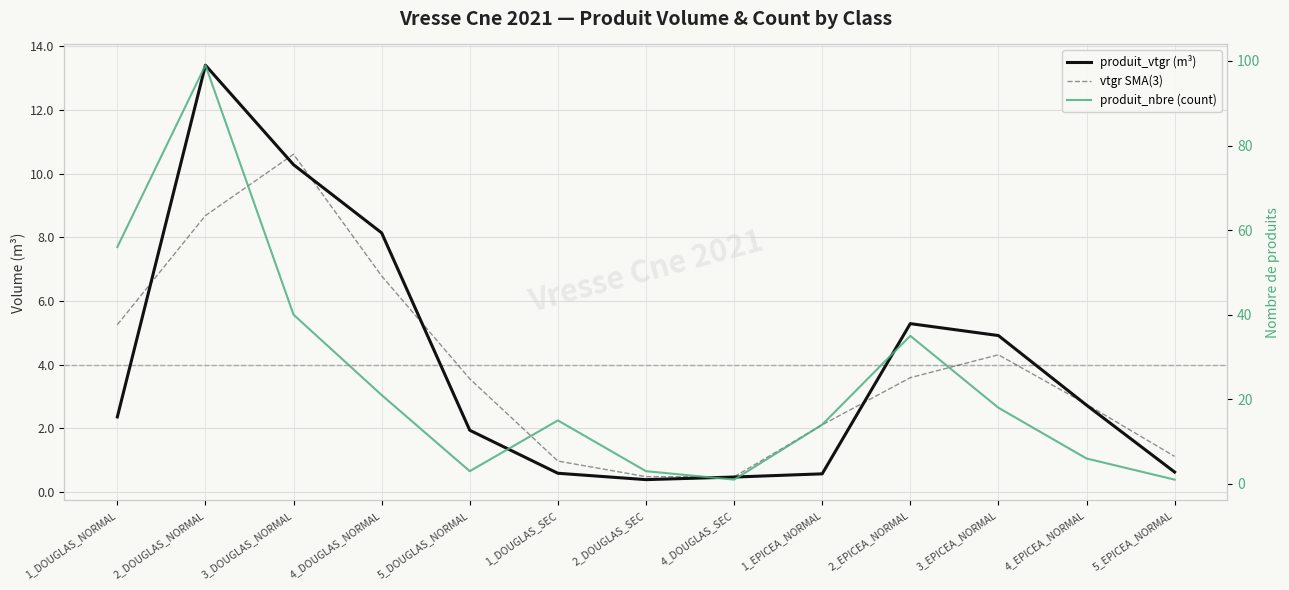

What is the difference between the produit_vtgr (m³) values at 5_EPICEA_NORMAL and 2_DOUGLAS_SEC?

0.2